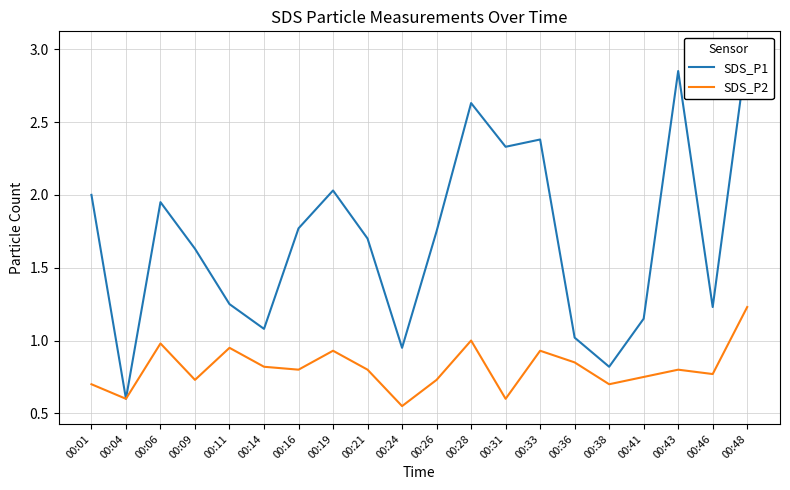

What is the minimum value shown in the chart?

0.6